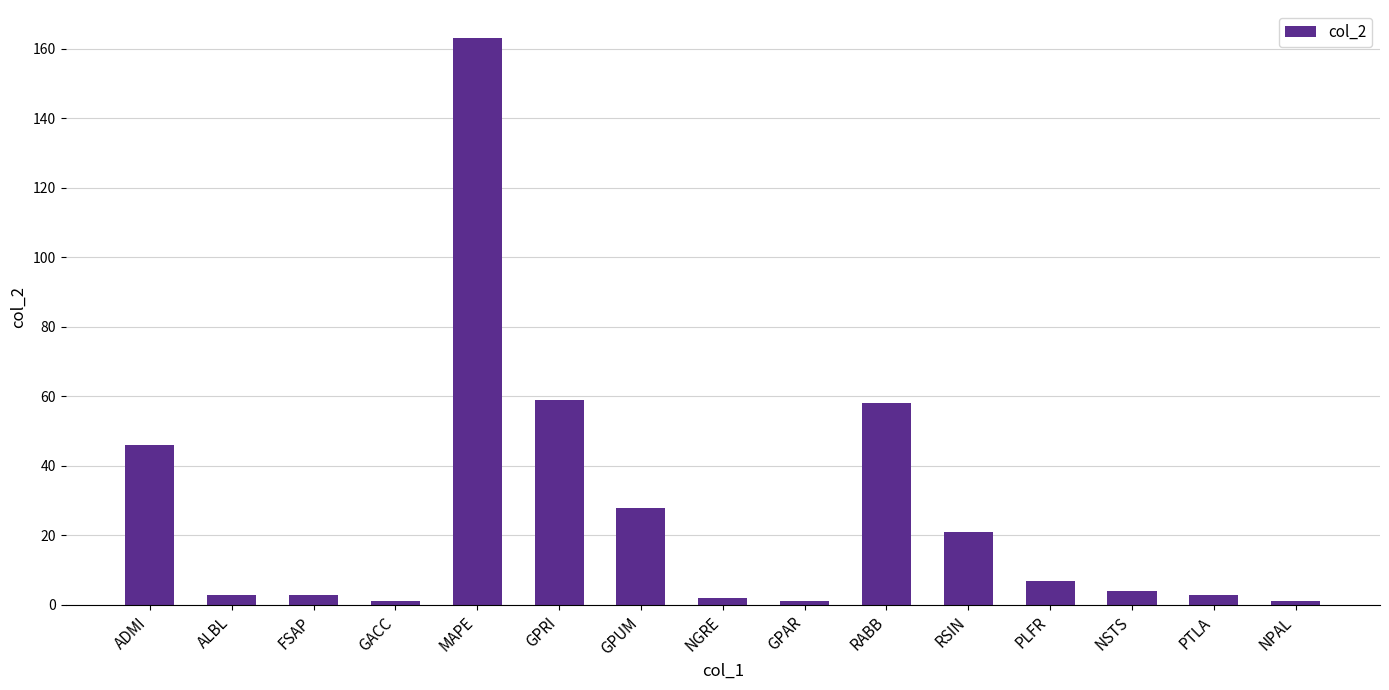

What is the sum of the values at GPUM and RSIN?

49